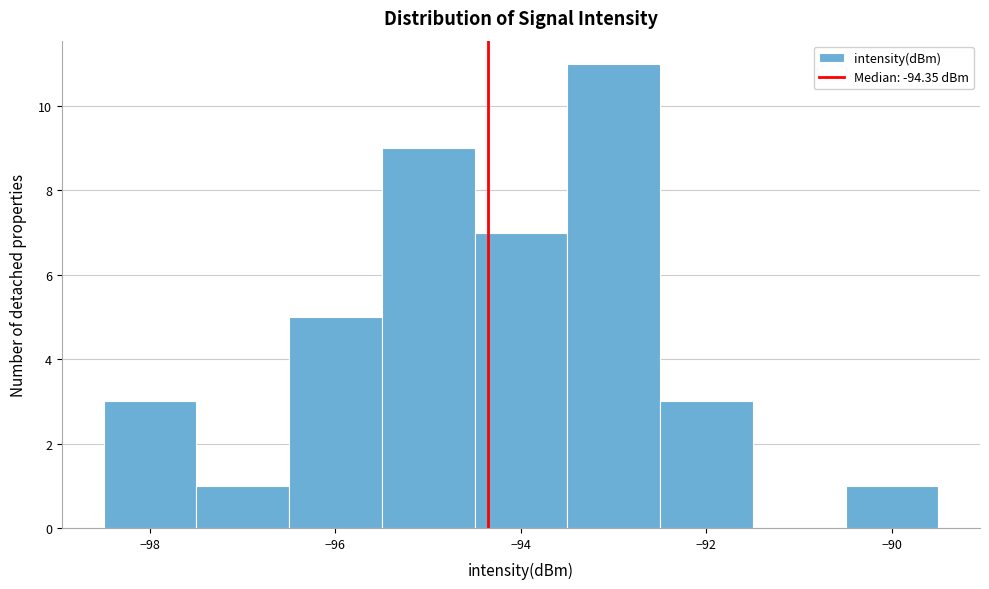

Reading left to right, list every bar in this chart as the range it spans on the x-axis followed by its height. Neither the bar edges nor the heights are printed on the chart, so give them approximately, as read against the axes.

-98.5 to -97.5: 3
-97.5 to -96.5: 1
-96.5 to -95.5: 5
-95.5 to -94.5: 9
-94.5 to -93.5: 7
-93.5 to -92.5: 11
-92.5 to -91.5: 3
-91.5 to -90.5: 0
-90.5 to -89.5: 1